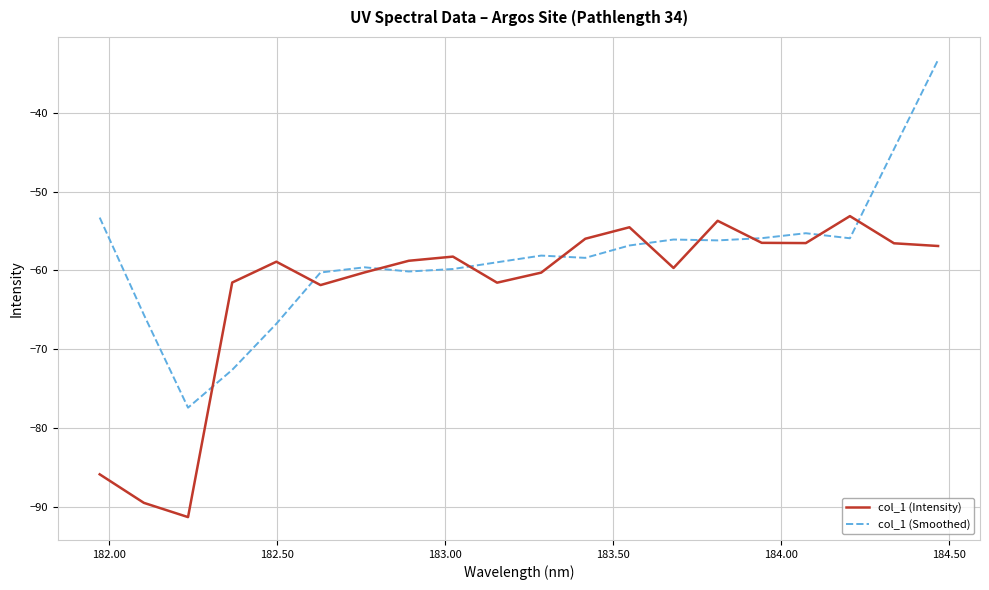

In col_1 (Smoothed), how many points are lower than both neighbors (excluding endpoints)?

5